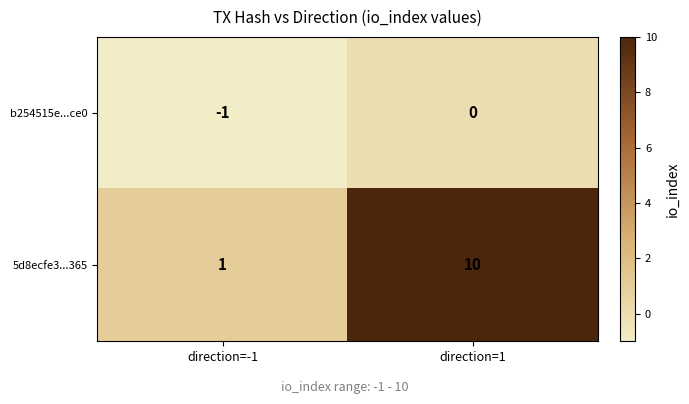

At which category is the sum across all series the highest?

direction=1